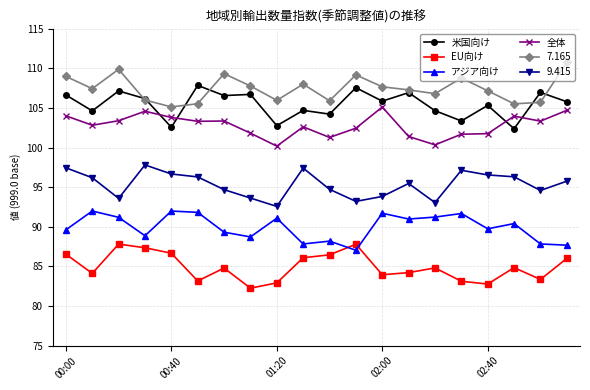

What is the lowest value of the 9.415 series?

92.6